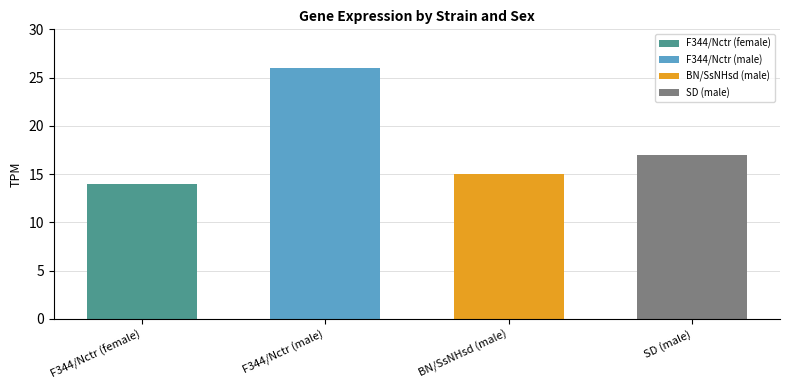

What is the label of the 4th bar from the right?

F344/Nctr (female)